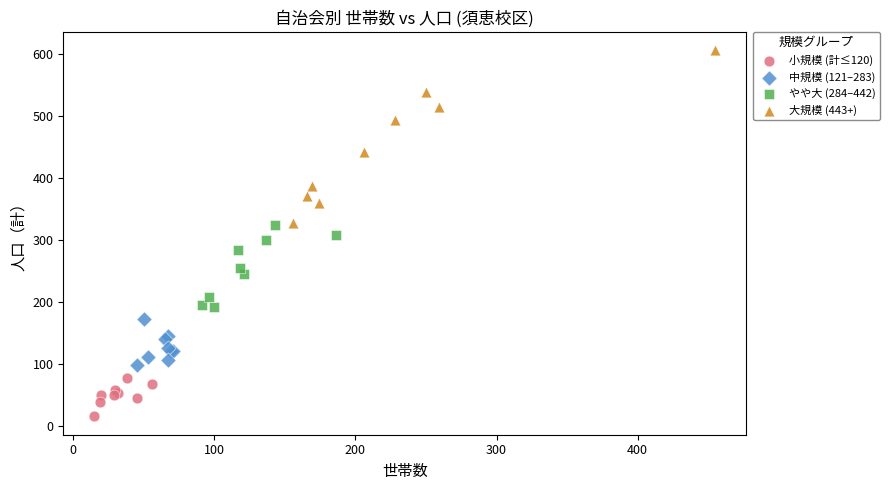

Which series has the largest Y range (max minus min)?

大規模 (443+)